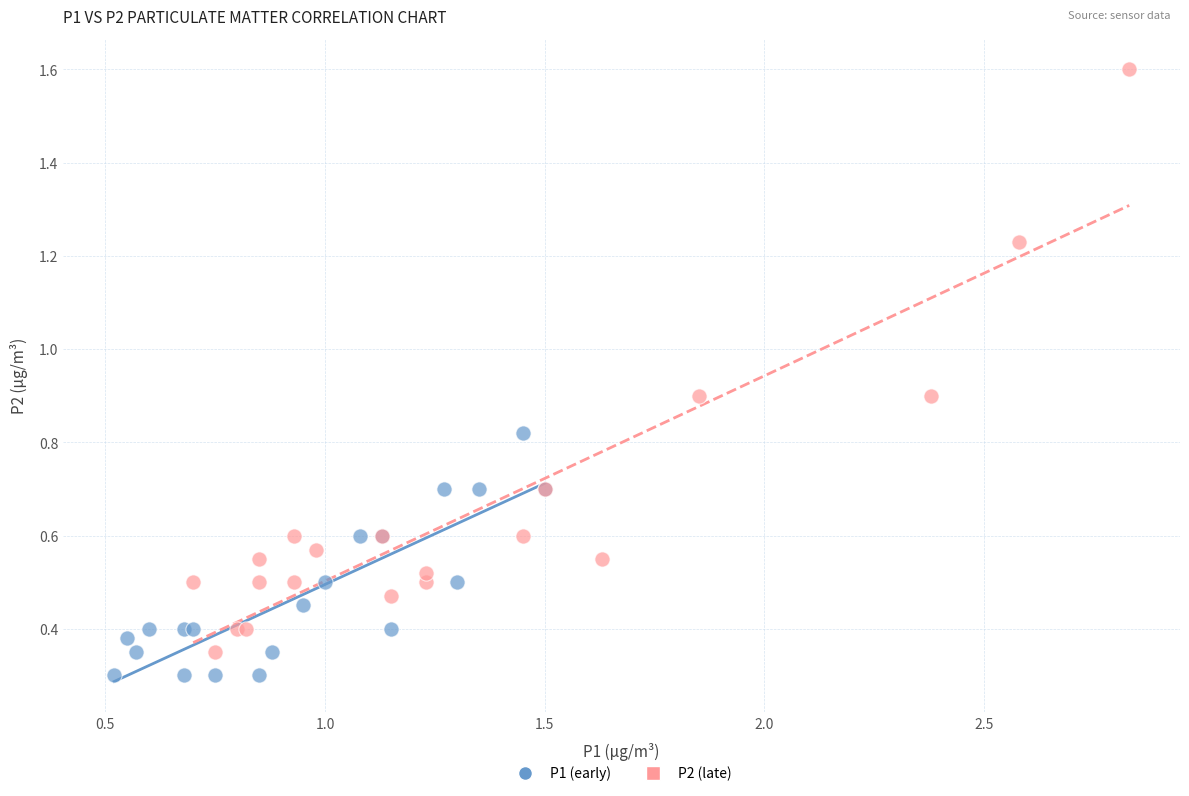

What are all the series names shown in the legend?

P1 (early), P2 (late)